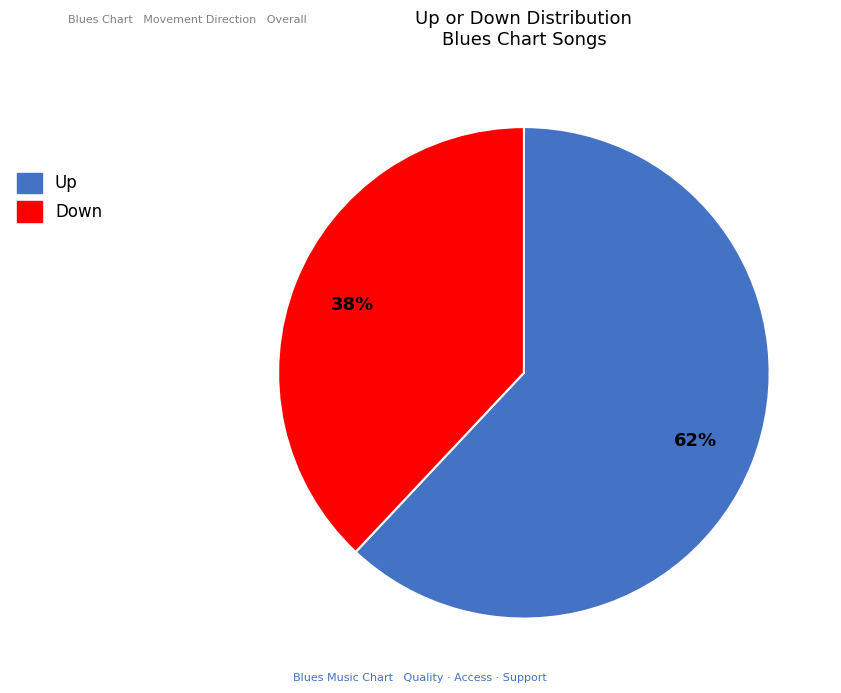

Is there a majority slice in this chart?

Yes